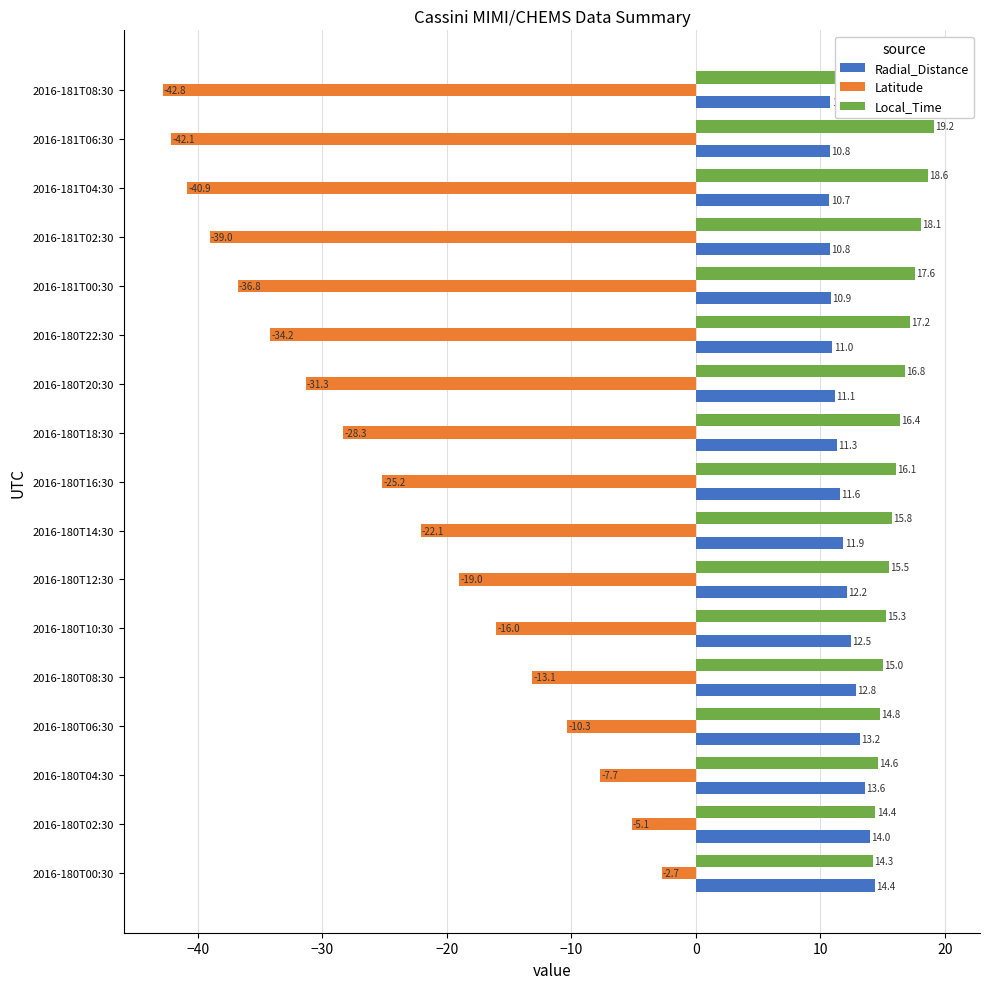

What value does the Radial_Distance series have at 2016-180T12:30?

12.2